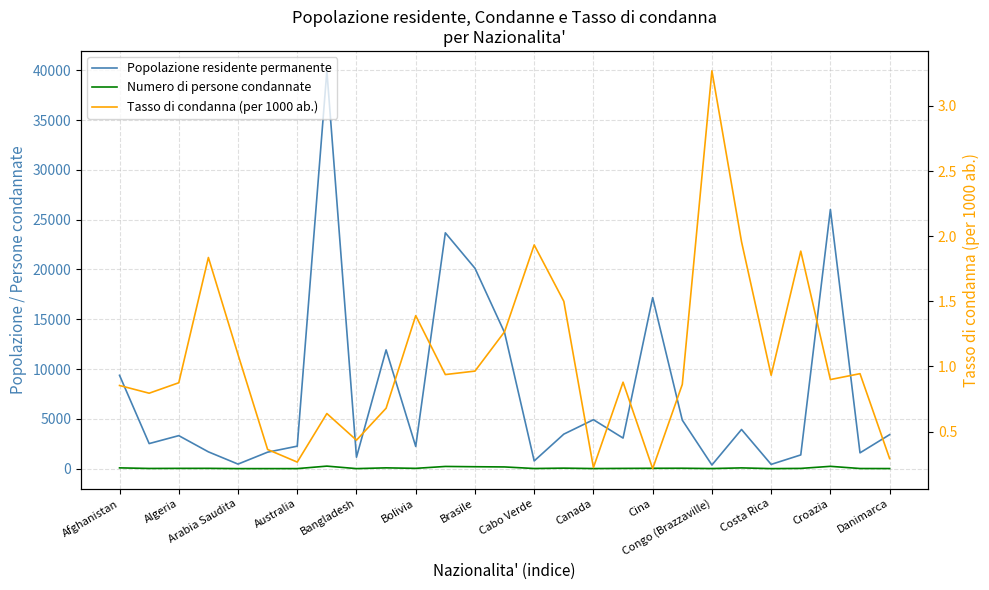

Between 16 and Algeria, which is larger?

16